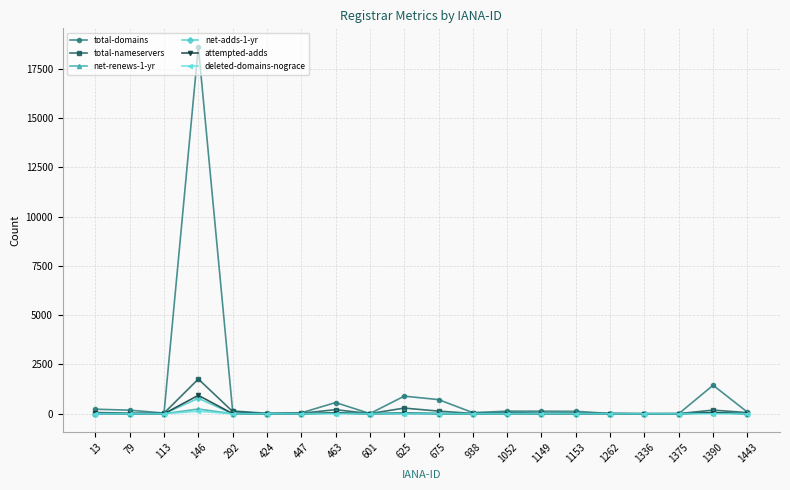

What is the highest value of the attempted-adds series?

933